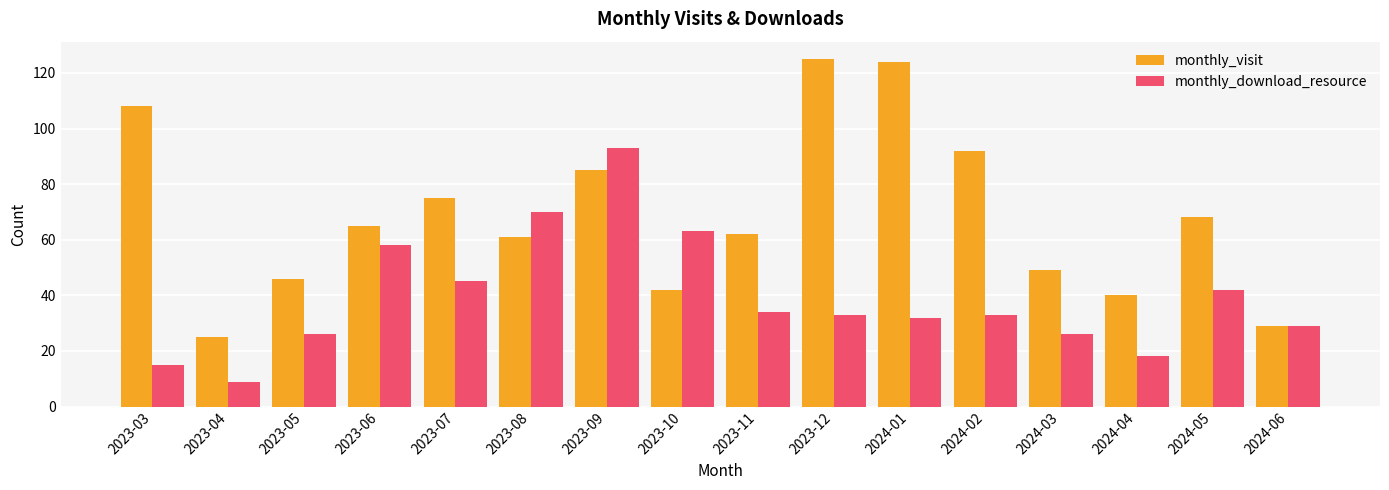

The value of monthly_visit at 2024-03 is 49. True or false?

True